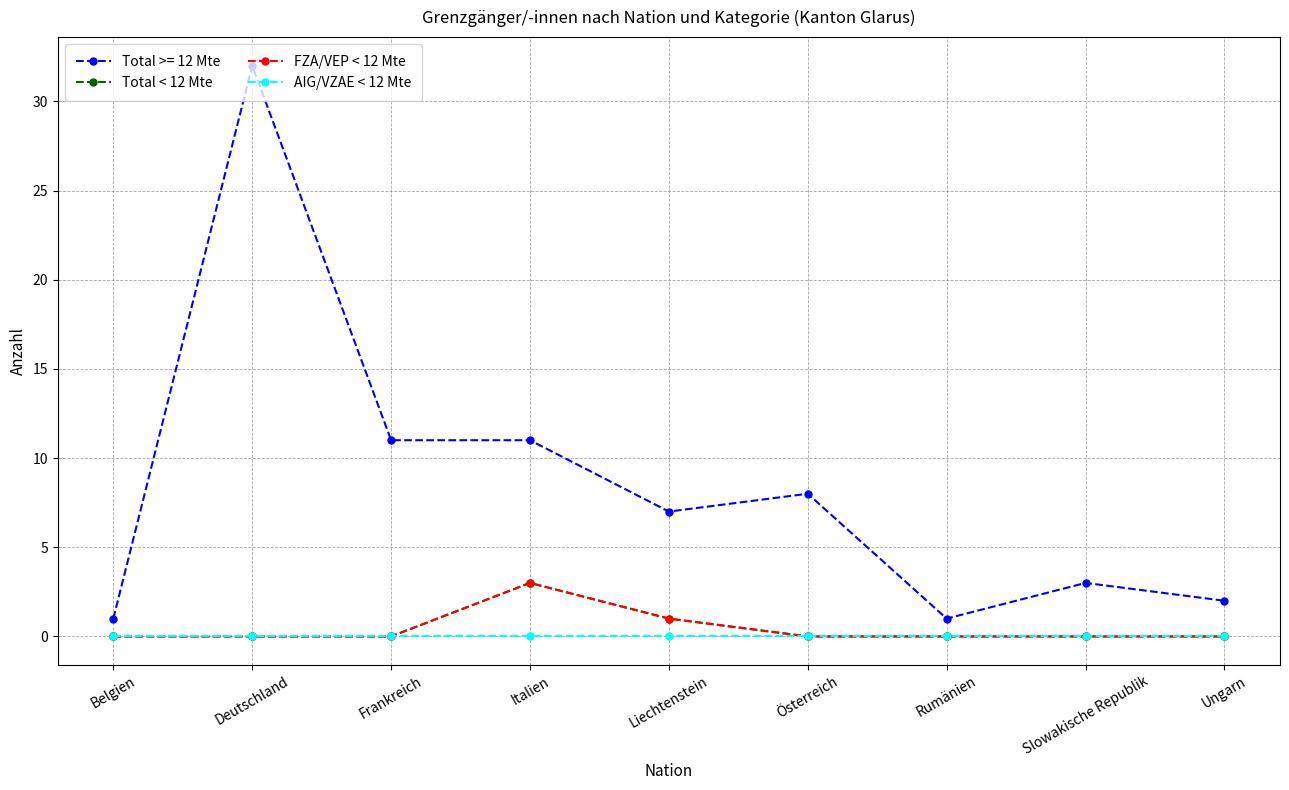

Does the chart have visible grid lines?

Yes